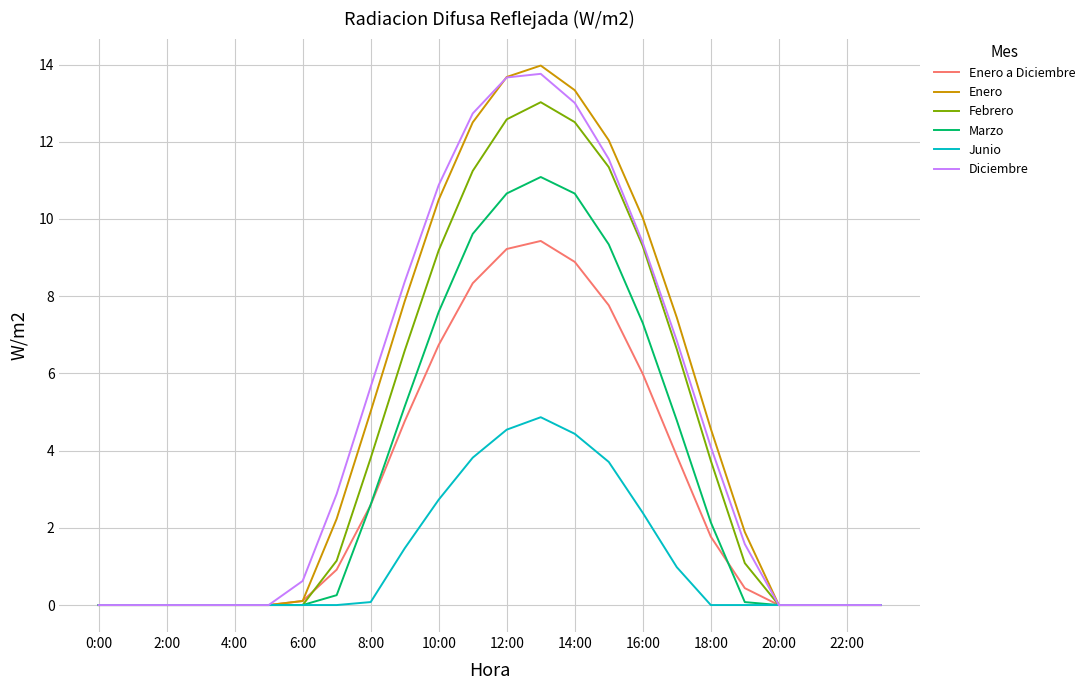

What is the highest value of the Enero a Diciembre series?

9.4